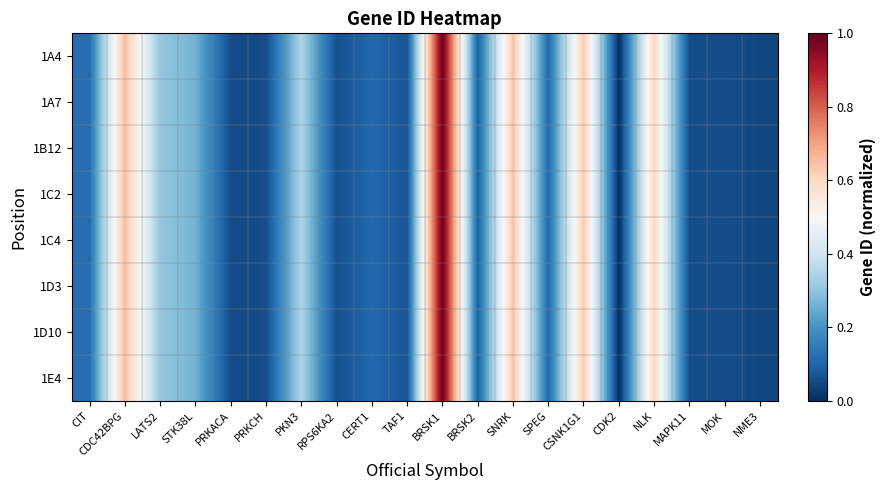

What is the maximum value shown in the chart?

1.0